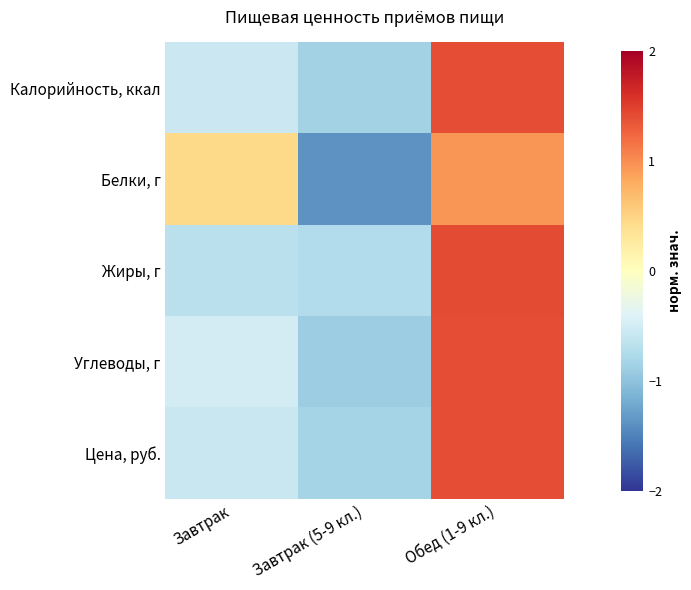

Reading left to right, transcribe all the data shown in this chart.

Калорийность, ккал: Завтрак=-0.6	Завтрак (5-9 кл.)=-0.8	Обед (1-9 кл.)=1.4
Белки, г: Завтрак=0.4	Завтрак (5-9 кл.)=-1.4	Обед (1-9 кл.)=0.9
Жиры, г: Завтрак=-0.7	Завтрак (5-9 кл.)=-0.7	Обед (1-9 кл.)=1.4
Углеводы, г: Завтрак=-0.5	Завтрак (5-9 кл.)=-0.9	Обед (1-9 кл.)=1.4
Цена, руб.: Завтрак=-0.6	Завтрак (5-9 кл.)=-0.8	Обед (1-9 кл.)=1.4